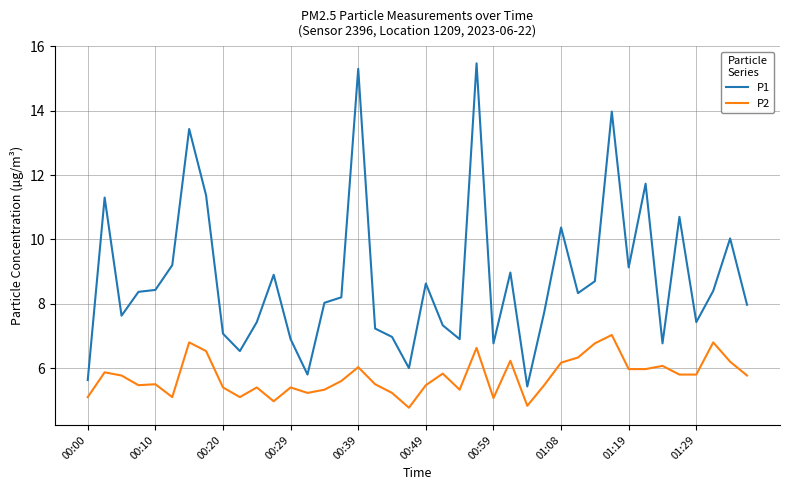

List the series in order of their peak value, lowest first.

P2, P1